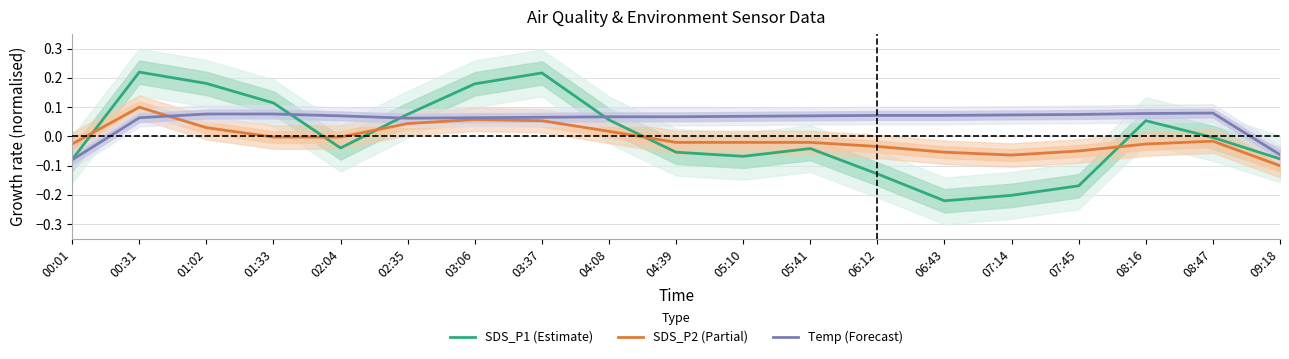

Is the value of SDS_P2 (Partial) at 06:12 greater than the value of Temp (Forecast) at 00:31?

No